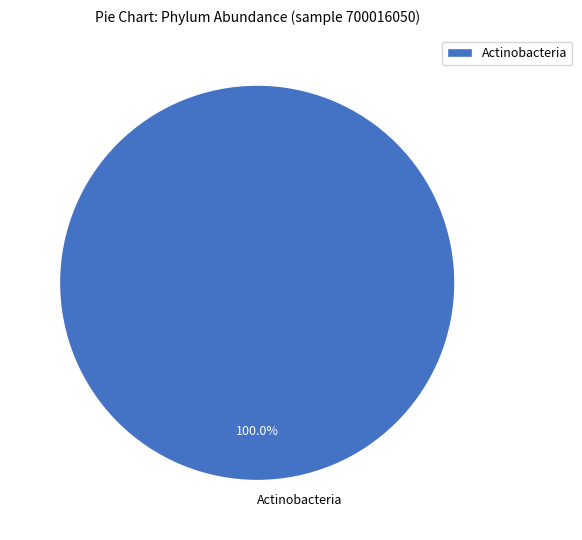

Rank the categories by value from lowest to highest.

Actinobacteria